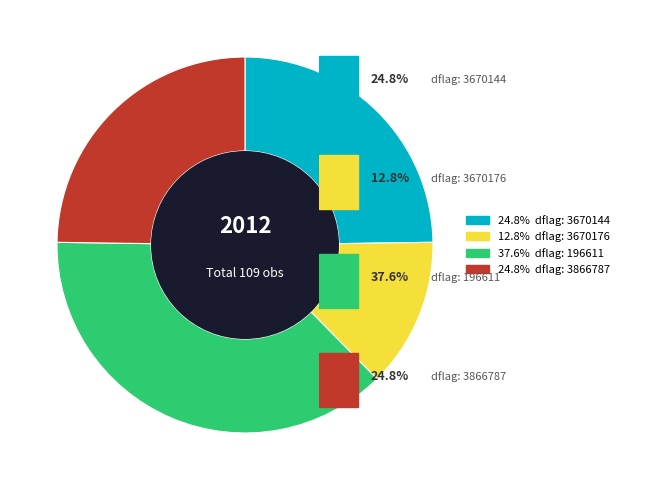

Is there any slice that represents more than half of the pie?

No